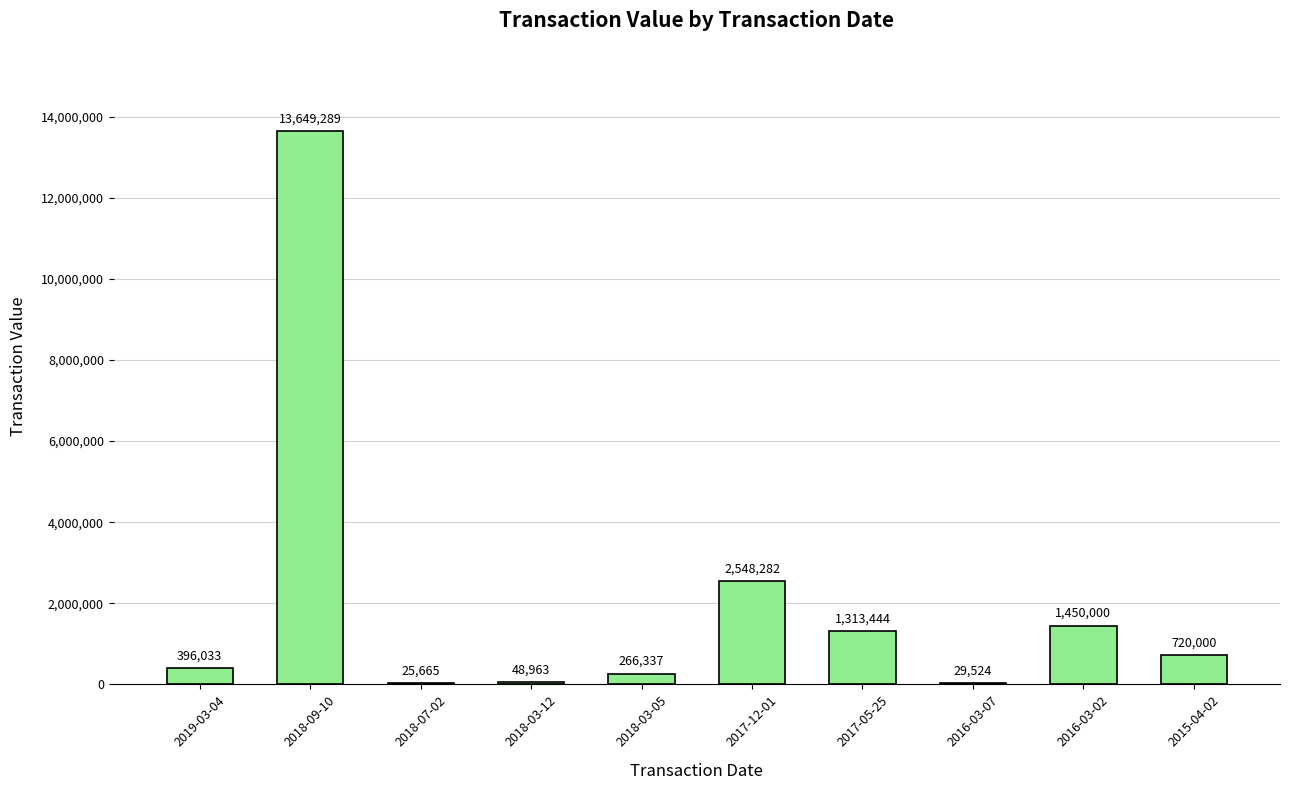

What is the maximum value shown in the chart?

13649289